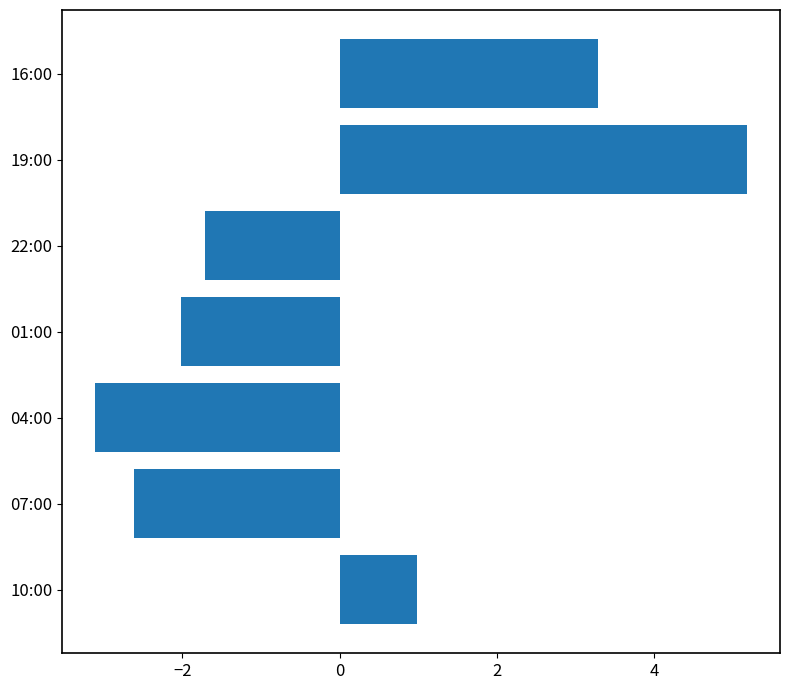

The value at 19:00 is 5.2. True or false?

True